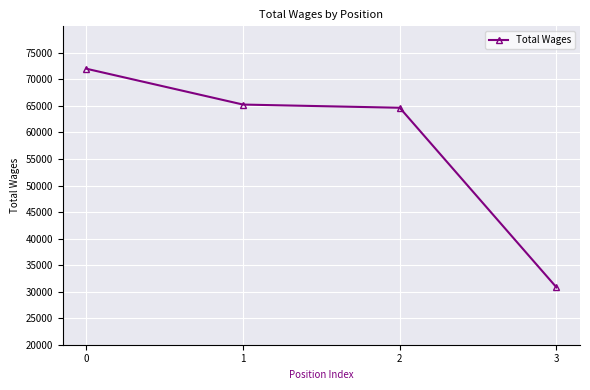

What is the value of the 4th point from the left?

30805